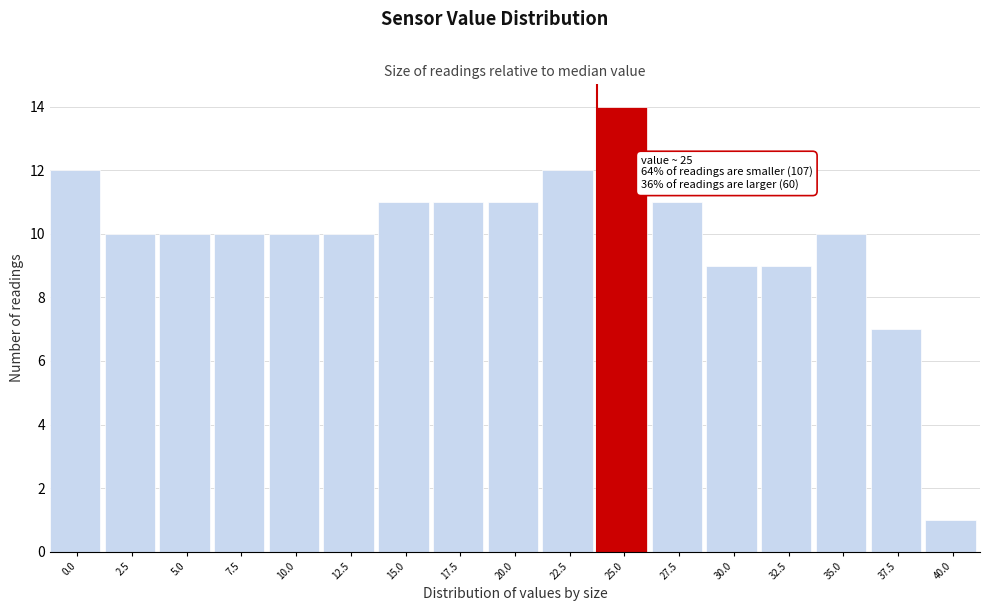

Reading right to left, extract all data points from this chart.

1	7	10	9	9	11	14	12	11	11	11	10	10	10	10	10	12